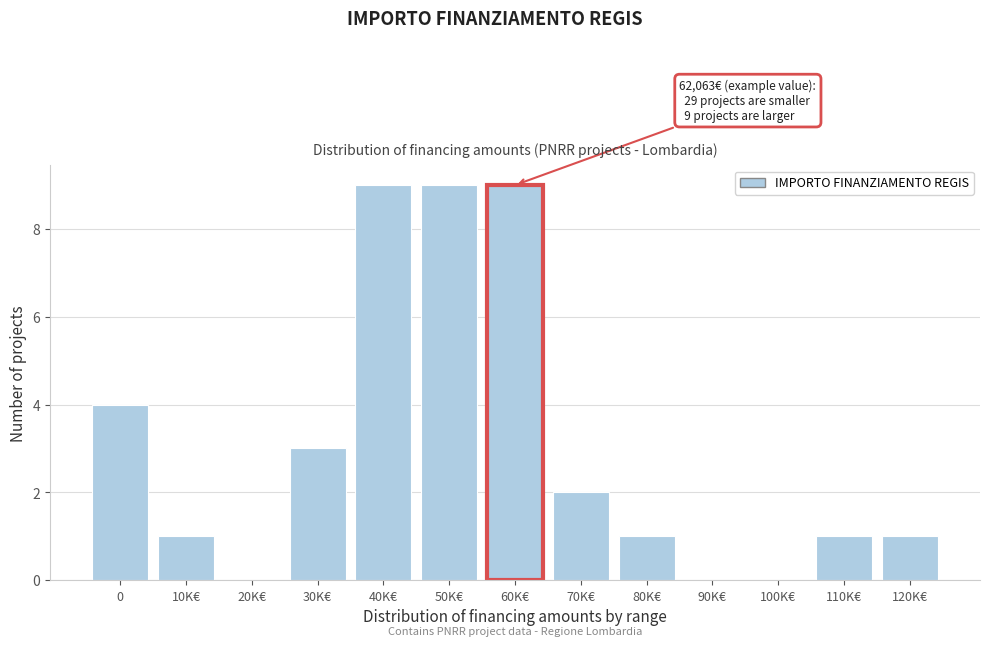

Reading left to right, transcribe all the data shown in this chart.

0=4	10K€=1	20K€=0	30K€=3	40K€=9	50K€=9	60K€=9	70K€=2	80K€=1	90K€=0	100K€=0	110K€=1	120K€=1